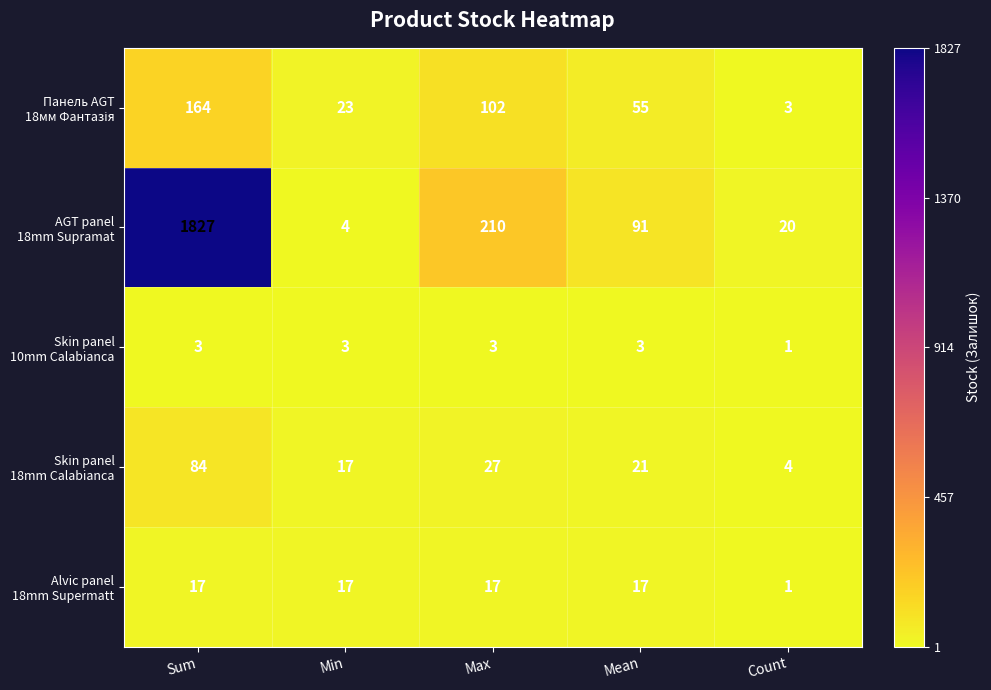

What is the minimum value shown in the chart?

1